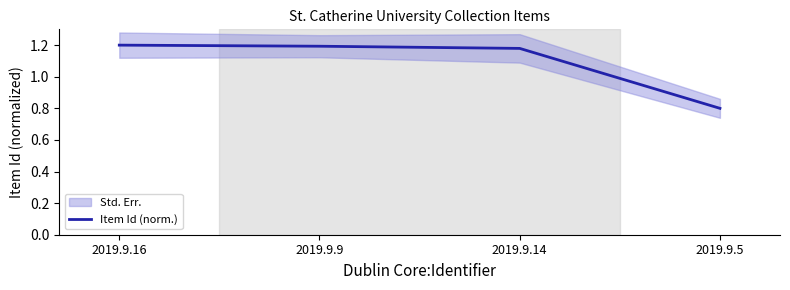

At which category does the chart reach its minimum across all series?

2019.9.5